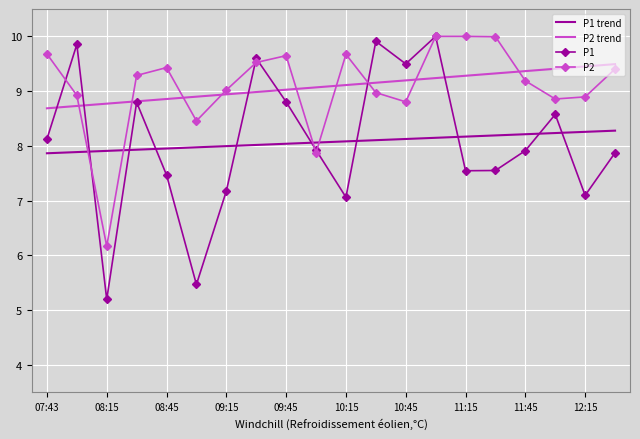

At how many categories does at least one series exceed 7?

20